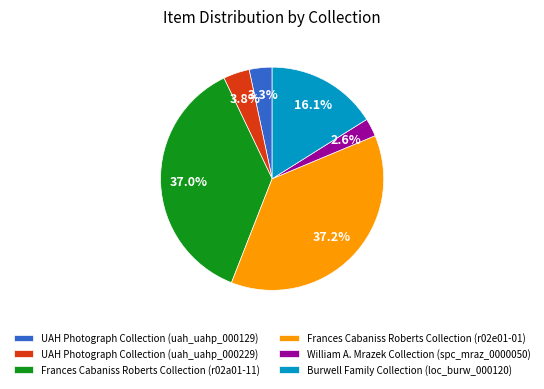

Does Frances Cabaniss Roberts Collection (r02e01-01) account for over 50% of the chart?

No